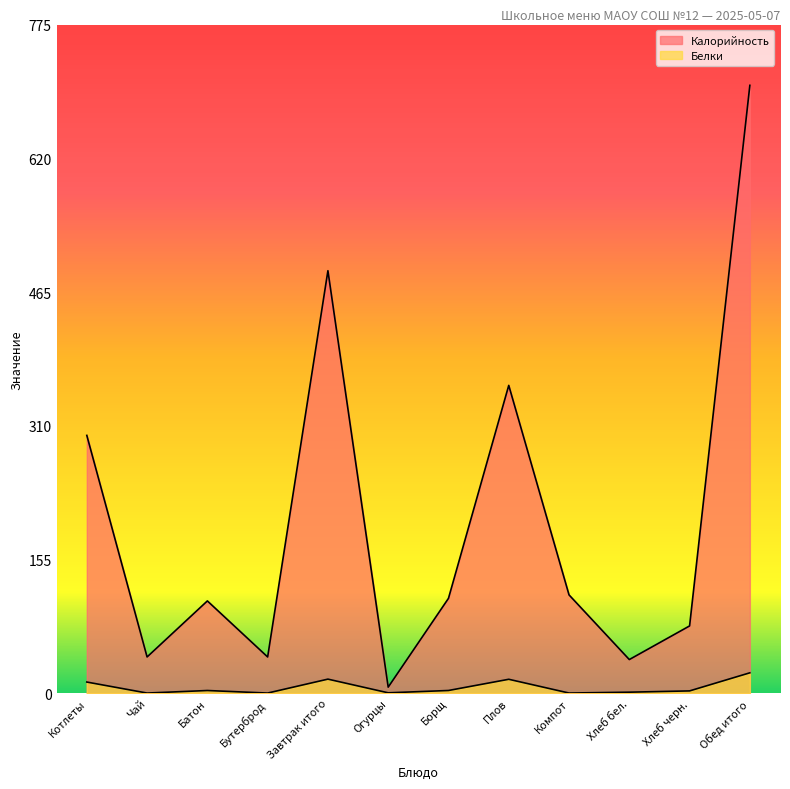

What is the sum of the Калорийность values at Борщ and Обед итого?

815.0